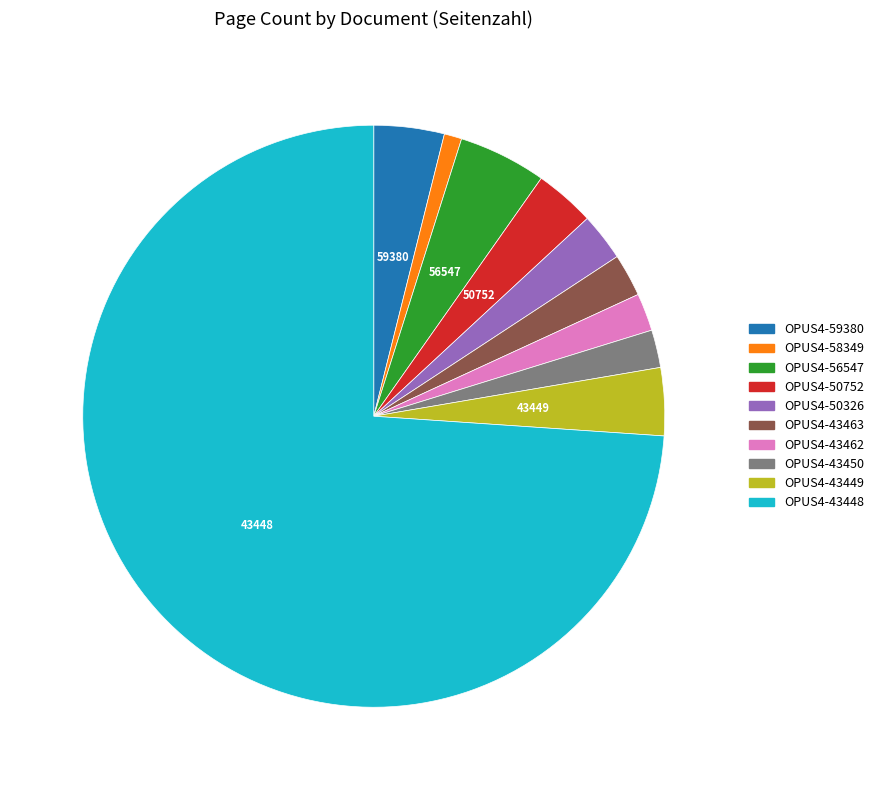

How many segments does this pie chart have?

10